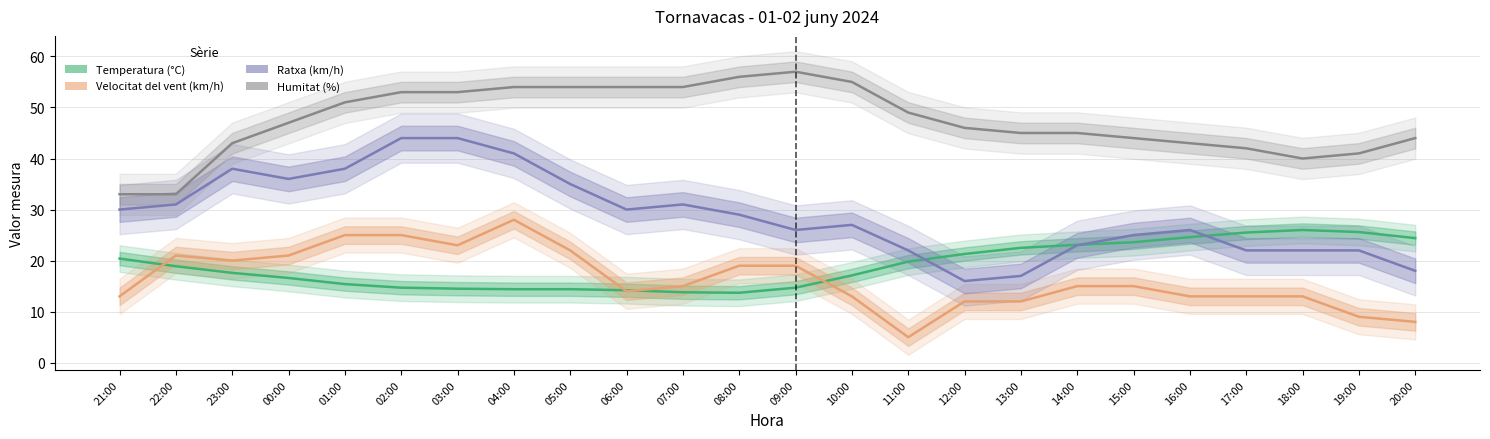

At which label is Velocitat del vent (km/h) closest to 16?

07:00